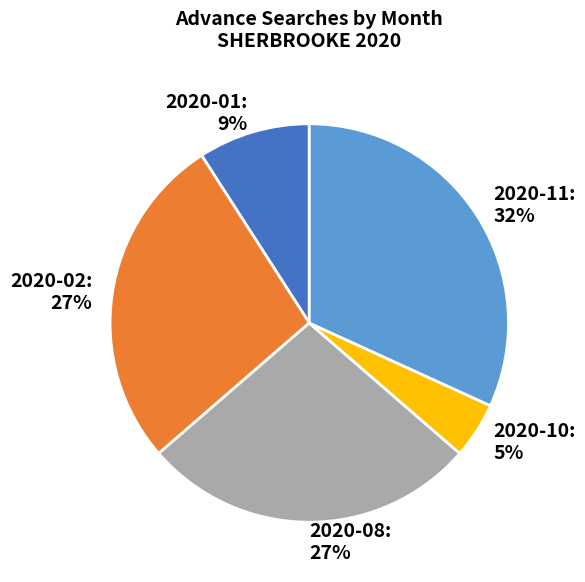

Is there a majority slice in this chart?

No